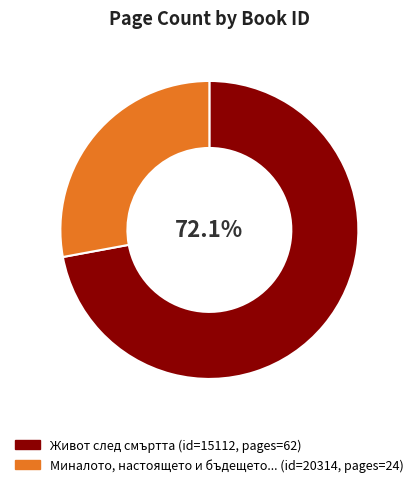

How many segments does this pie chart have?

2